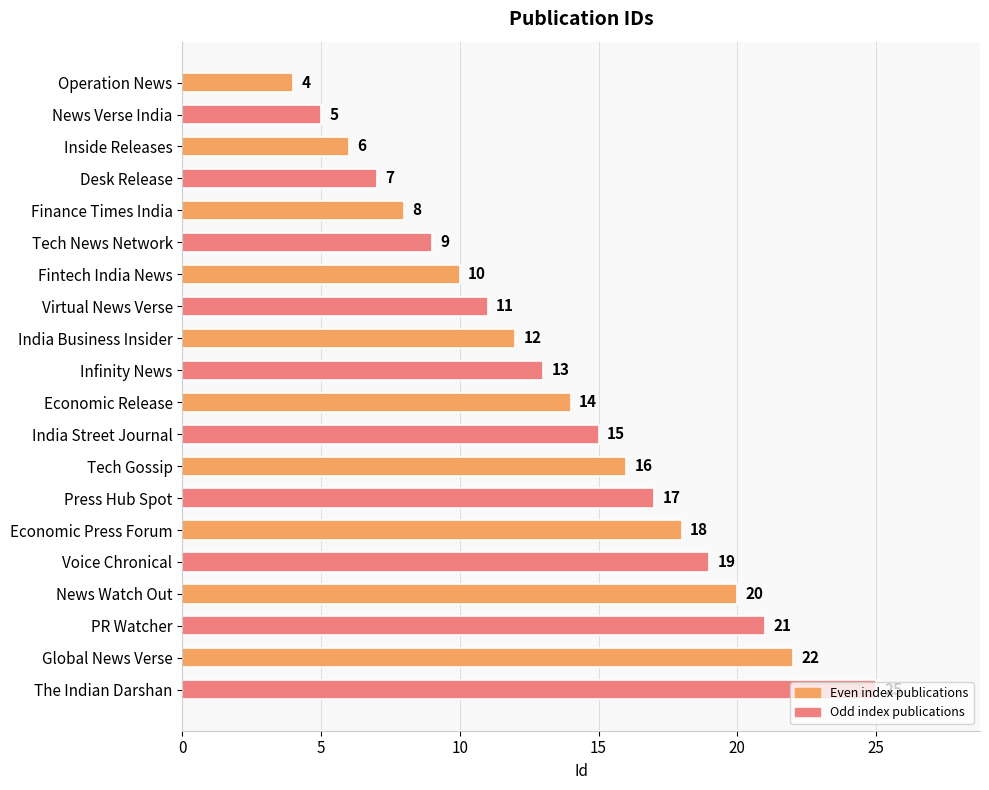

Count the number of categories in the chart.

20